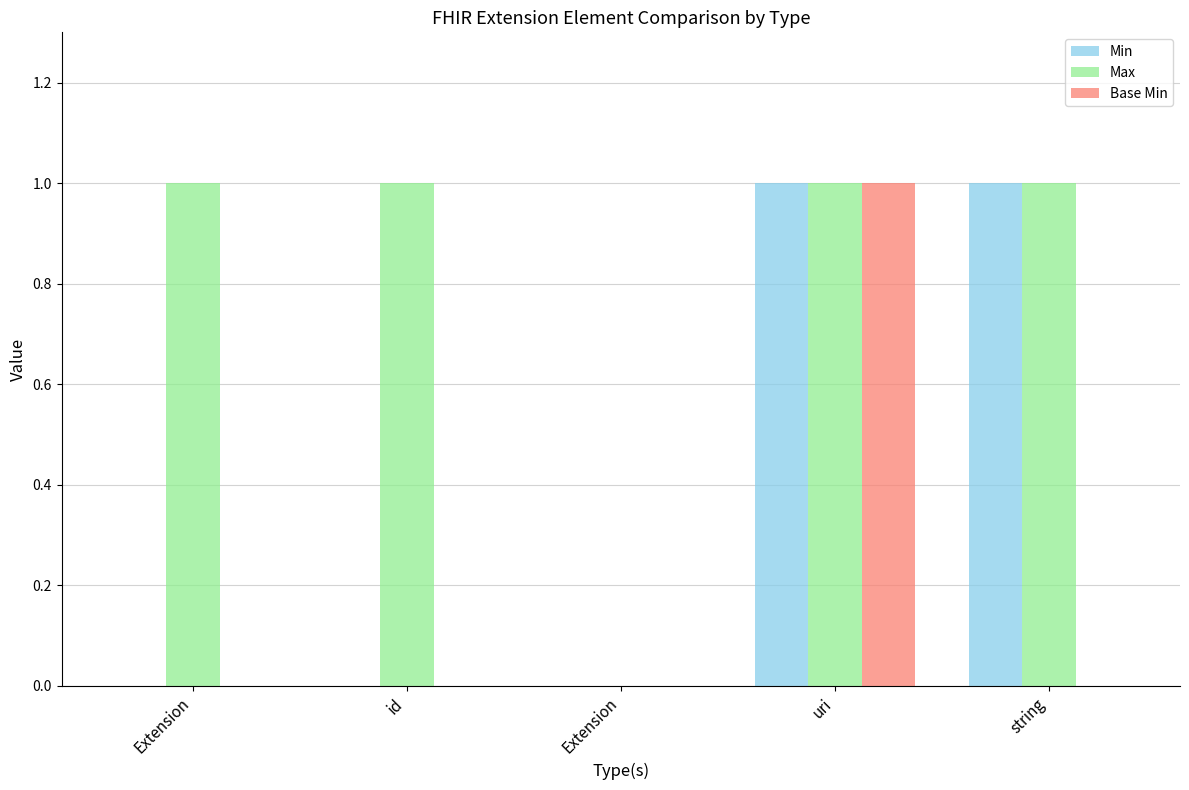

What are all the series names shown in the legend?

Min, Max, Base Min